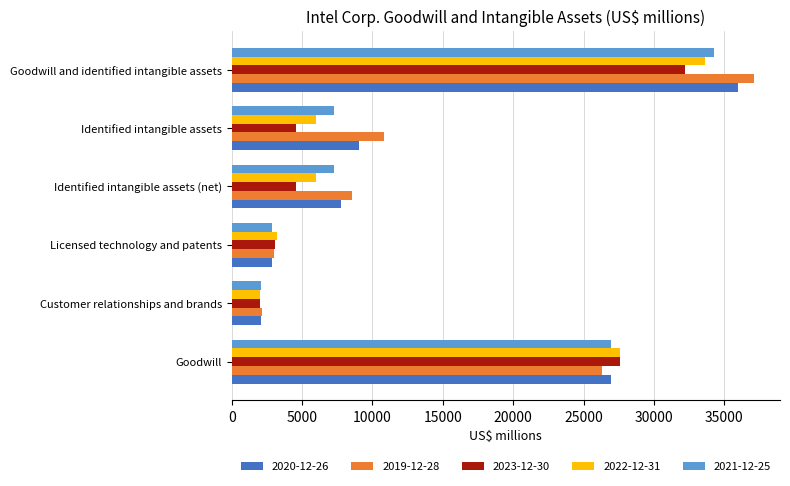

Is it true that 2022-12-31 equals 3219 at Licensed technology and patents?

True